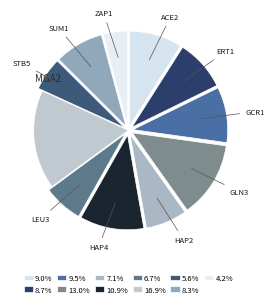

Which category has the smallest portion of the pie?

ZAP1